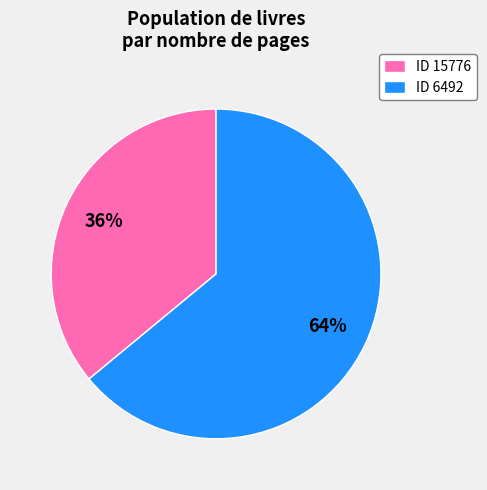

To the nearest percent, what is the average slice percentage?

50%